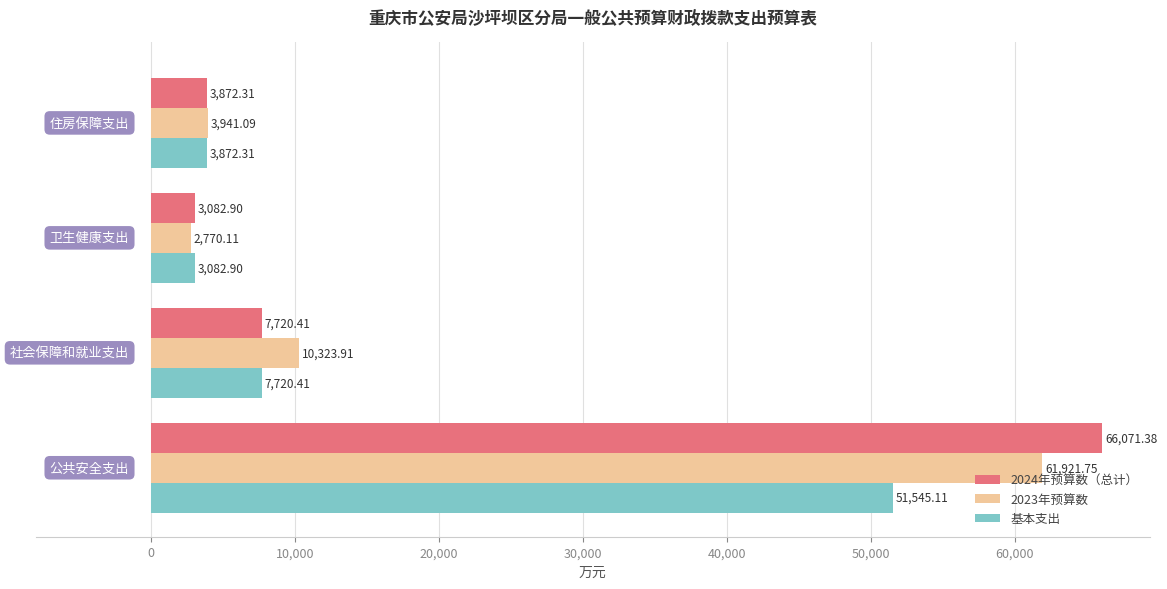

What is the average value of the 2024年预算数（总计） series?

20186.8